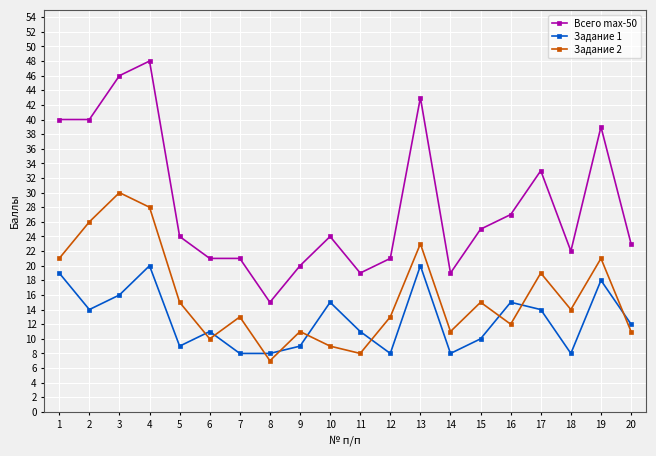

True or false: Задание 1 and Всего max-50 intersect in this chart.

False